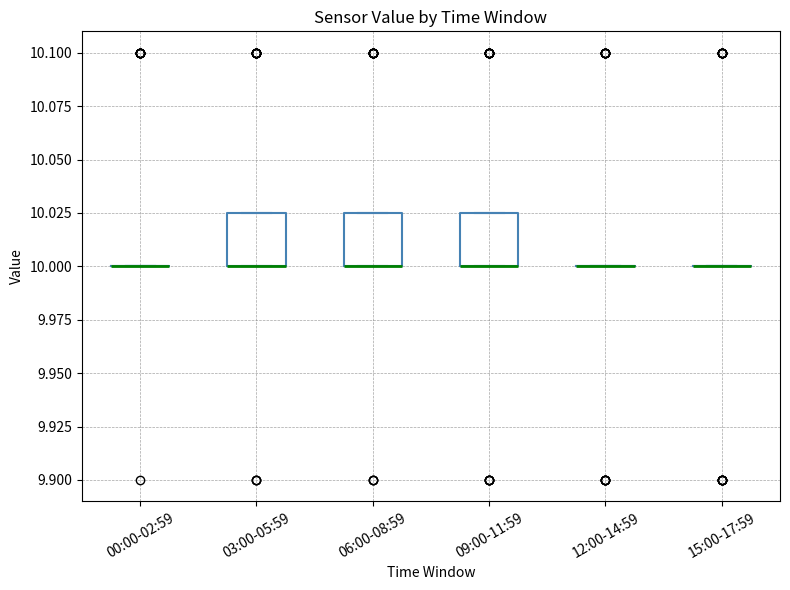

Where is the upper edge of the box for 03:00-05:59 on the y-axis? The values are not printed on the chart, so give them approximately, as read against the axis.

10.025